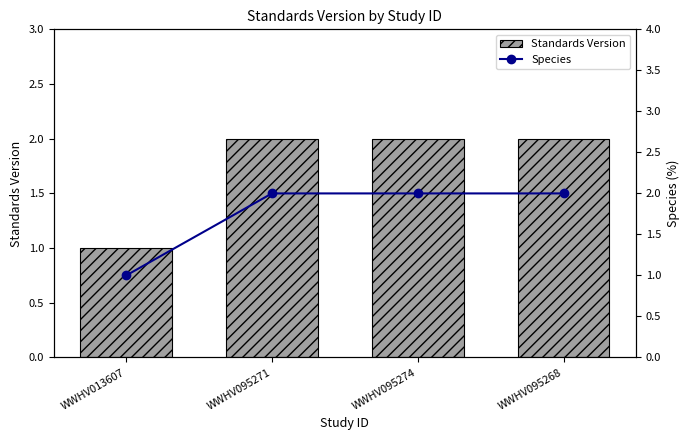

How many data points in Species are less than 2?

1